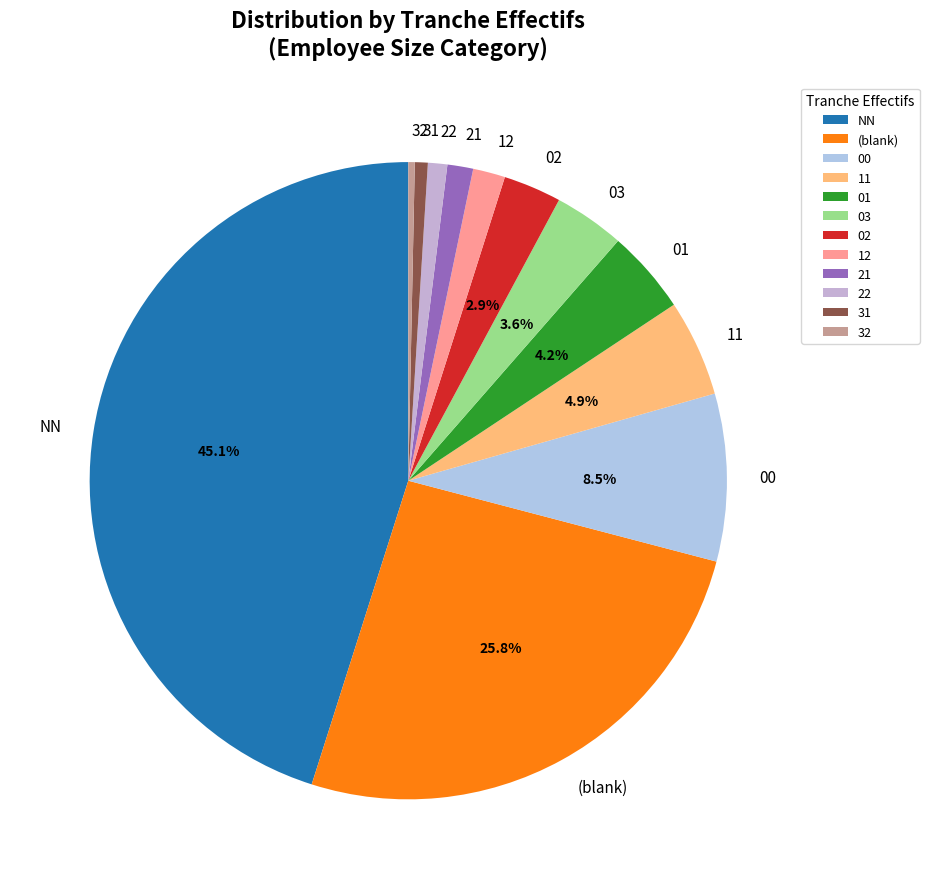

How many slices are in this pie chart?

12